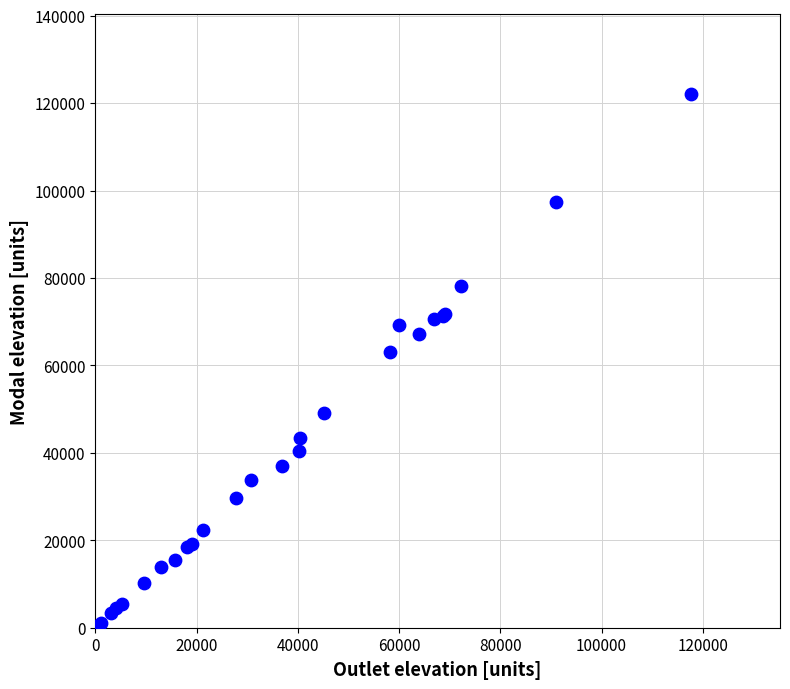

What Y value in the scatter plot is closest to 61294?

63056